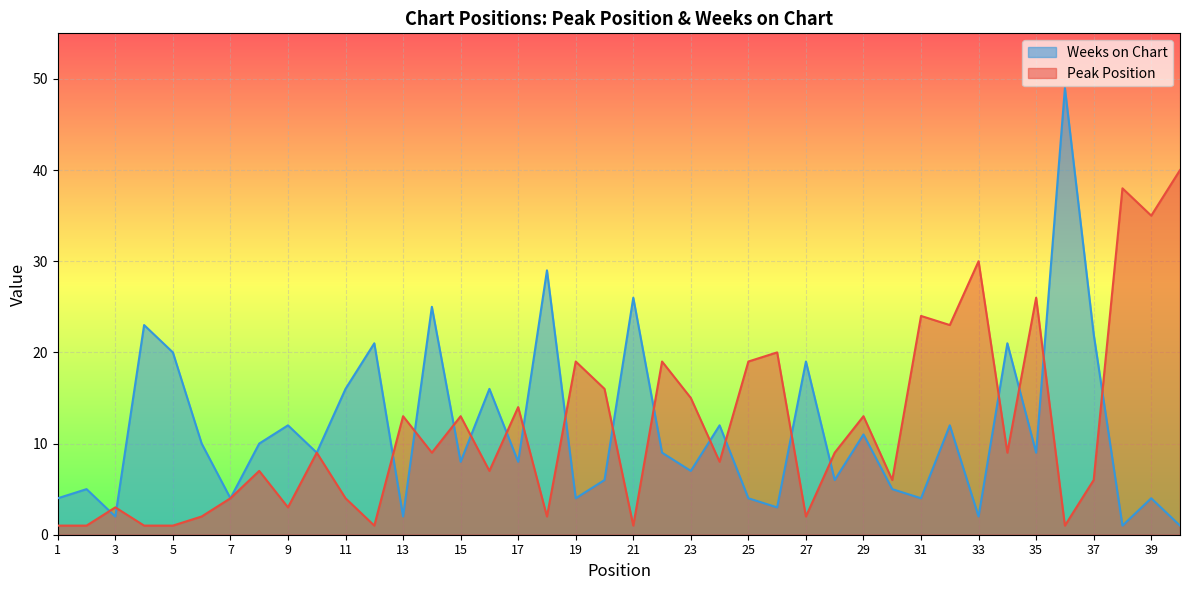

True or false: Weeks on Chart and Peak Position intersect in this chart.

True